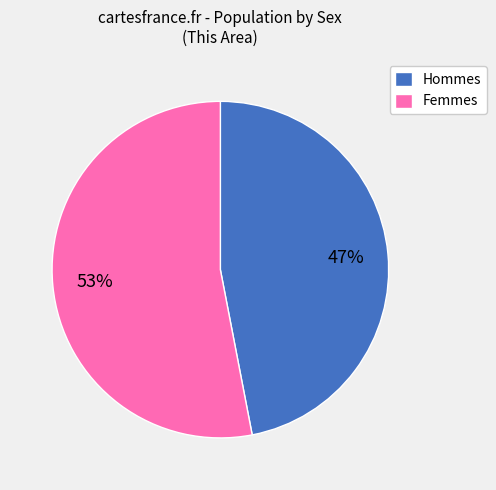

How many segments does this pie chart have?

2